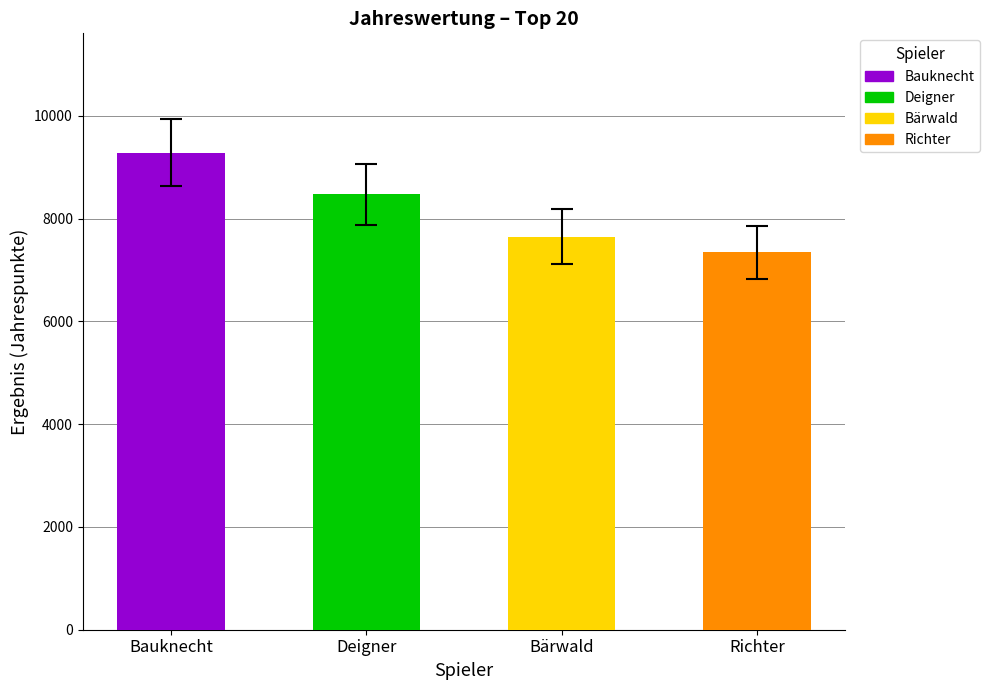

Is it true that ERGEBNIS equals 4501 at Bauer?

False